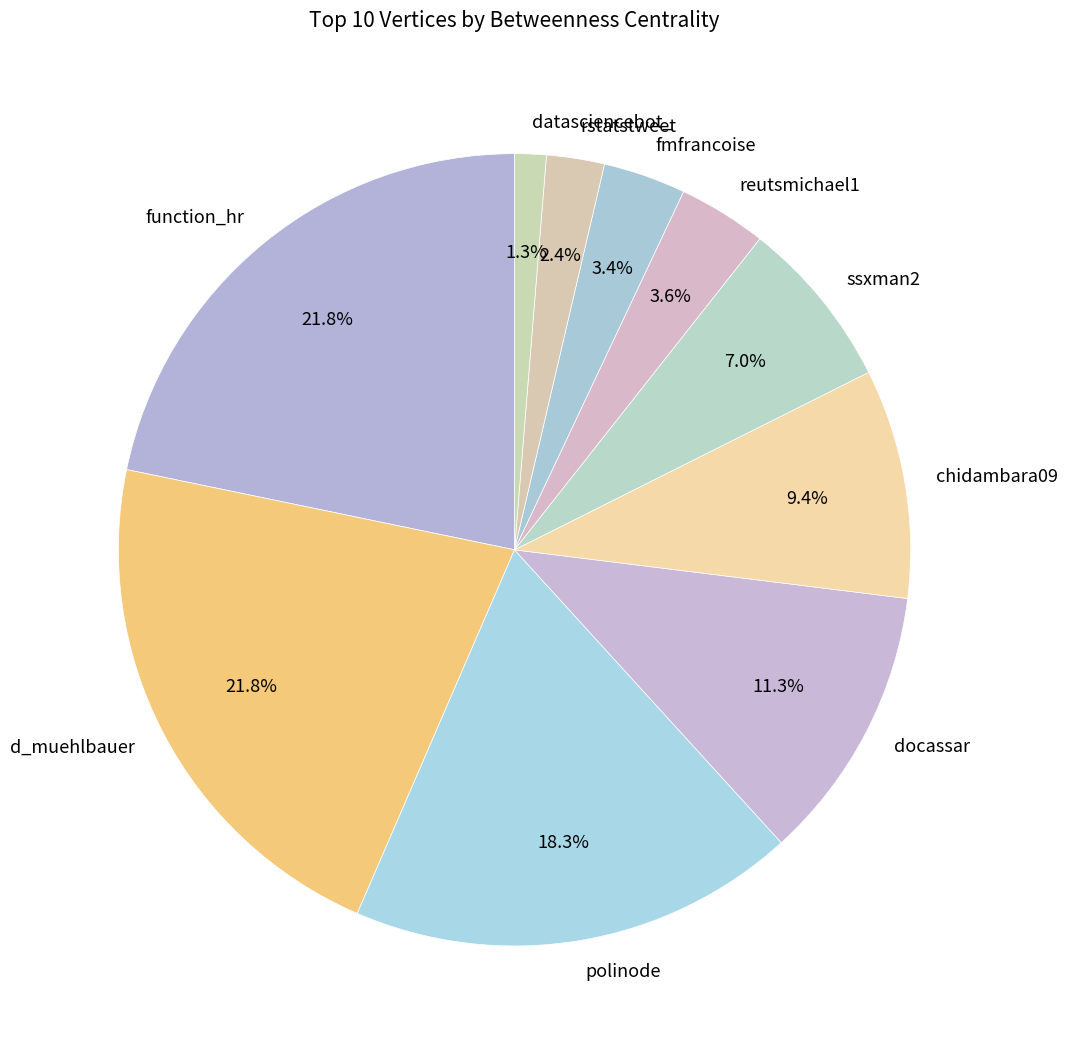

To the nearest percent, what is the average slice percentage?

10%